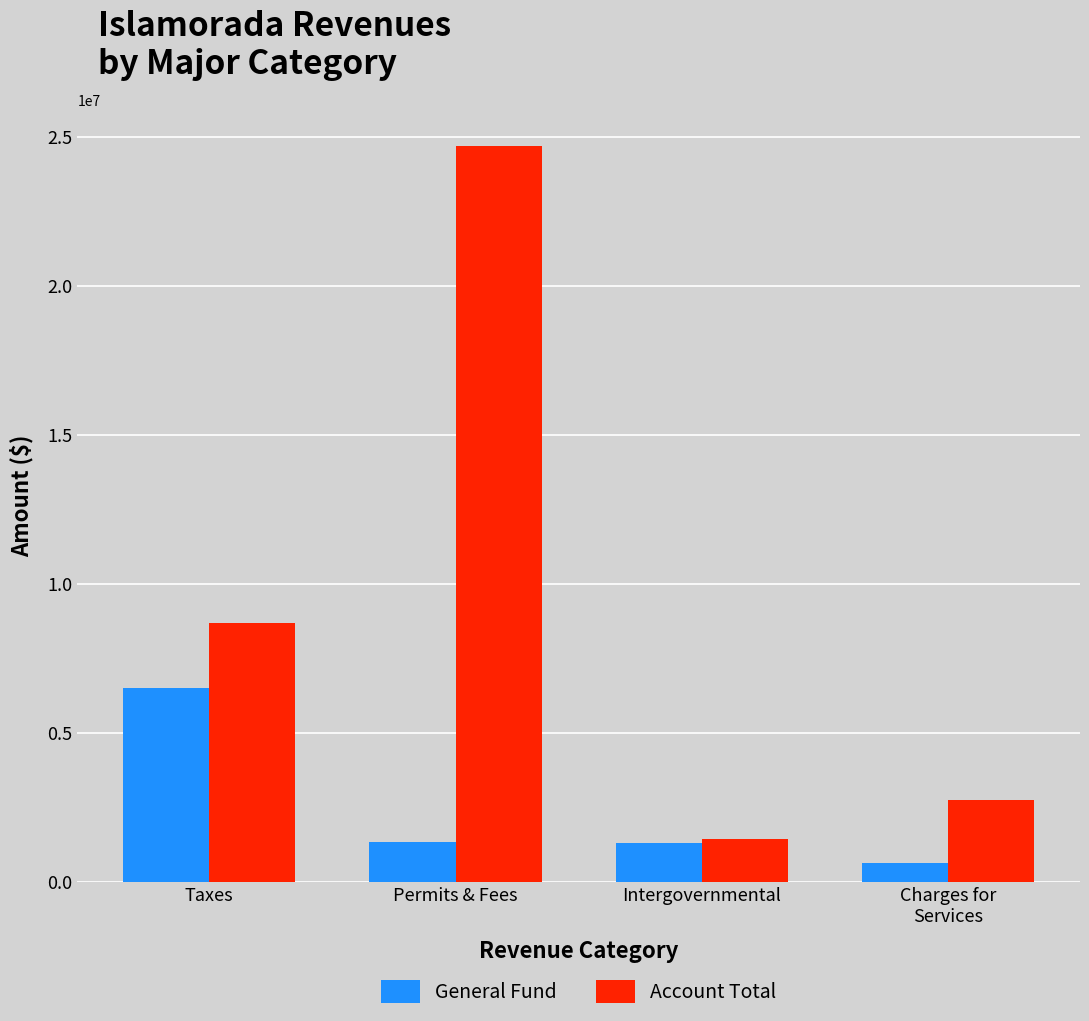

What is the label of the 4th bar from the left?

Charges for
Services